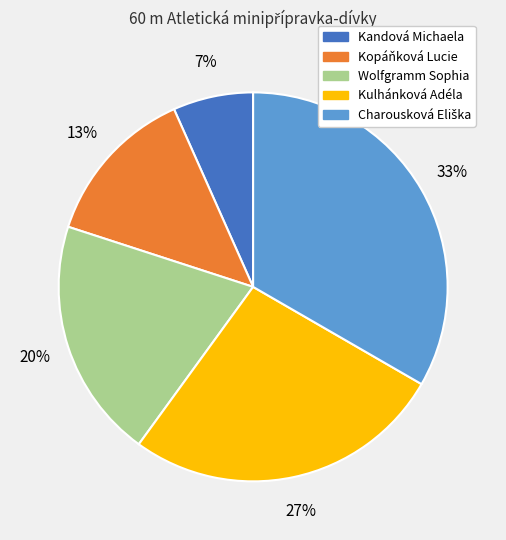

Do Kulhánková Adéla and Kandová Michaela together represent more than half of the pie?

No